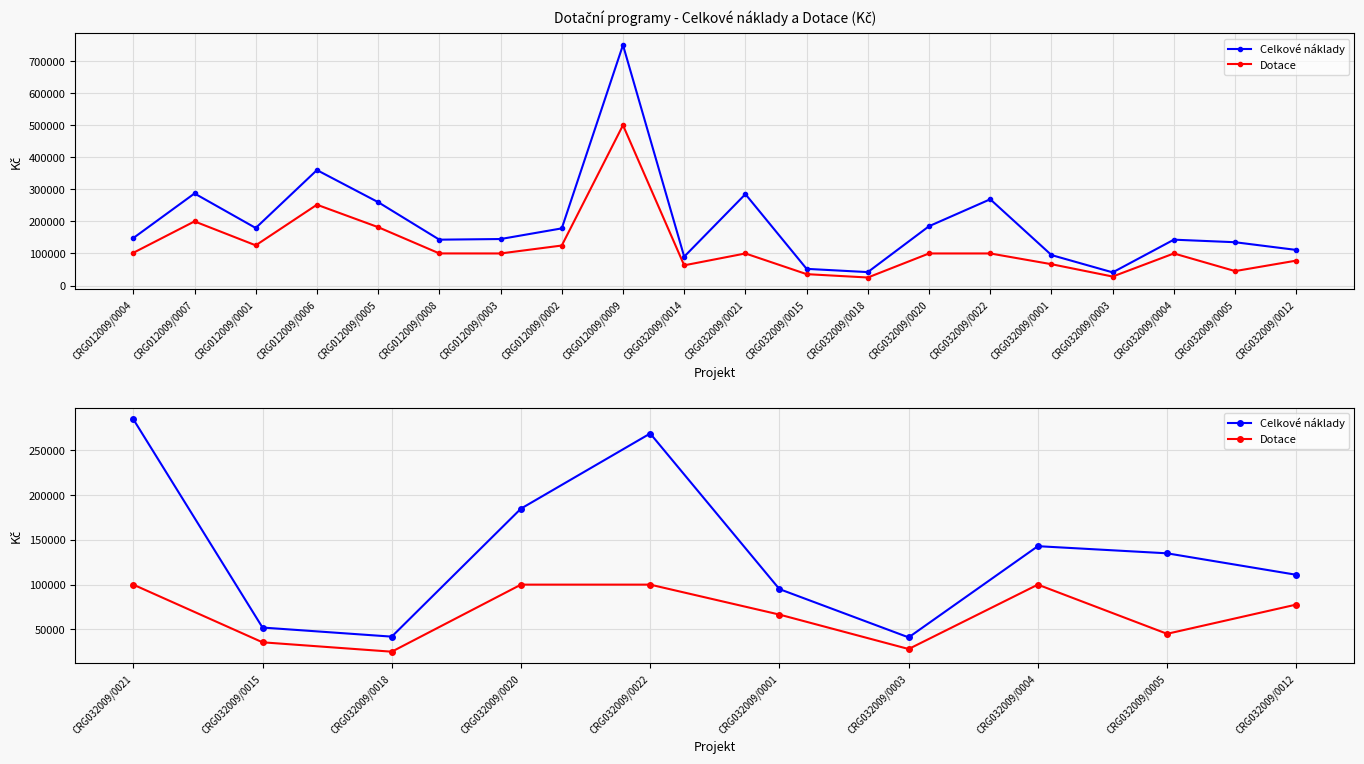

How many values in the Dotace series exceed 77700?

4